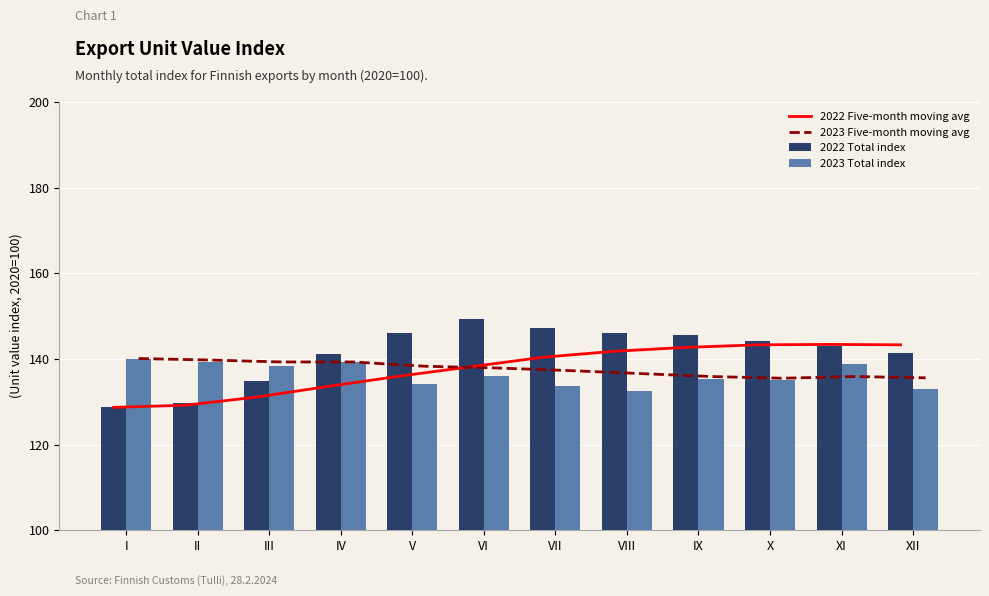

Reading left to right, what are all the values shown in this chart?

2022 Five-month moving avg: 128.7	129.2	131.1	133.6	136.0	138.2	140.4	141.8	142.7	143.3	143.4	143.3
2023 Five-month moving avg: 140.1	139.8	139.3	139.3	138.3	137.9	137.3	136.6	135.9	135.5	135.9	135.6
2022 Total index: 128.7	129.7	134.9	141.1	146.1	149.4	147.2	146.0	145.5	144.2	143.1	141.4
2023 Total index: 140.1	139.4	138.4	139.2	134.2	136.1	133.7	132.6	135.3	135.1	138.9	133.1